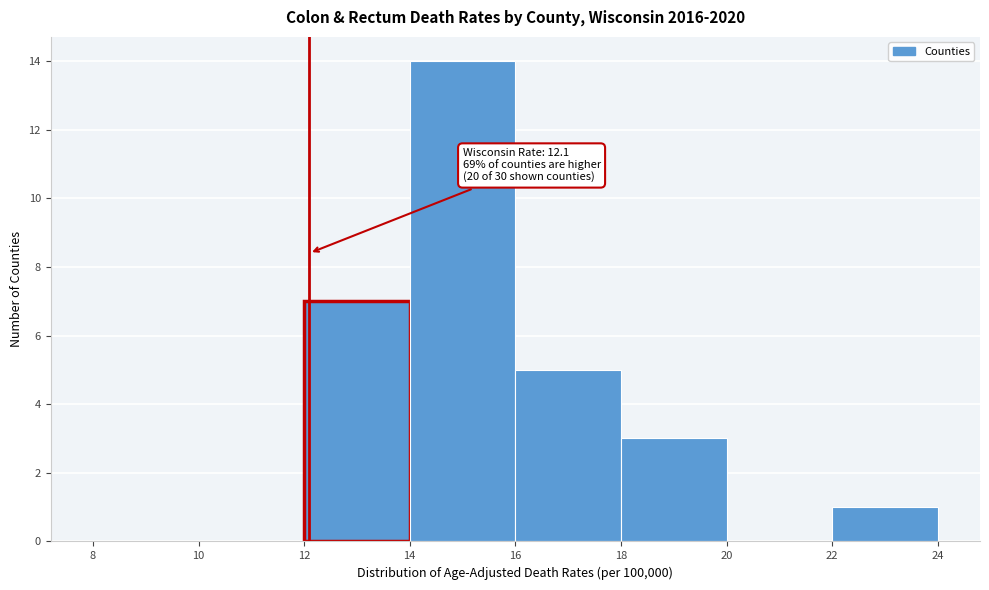

Which range on the x-axis has the tallest bar?

14 to 16